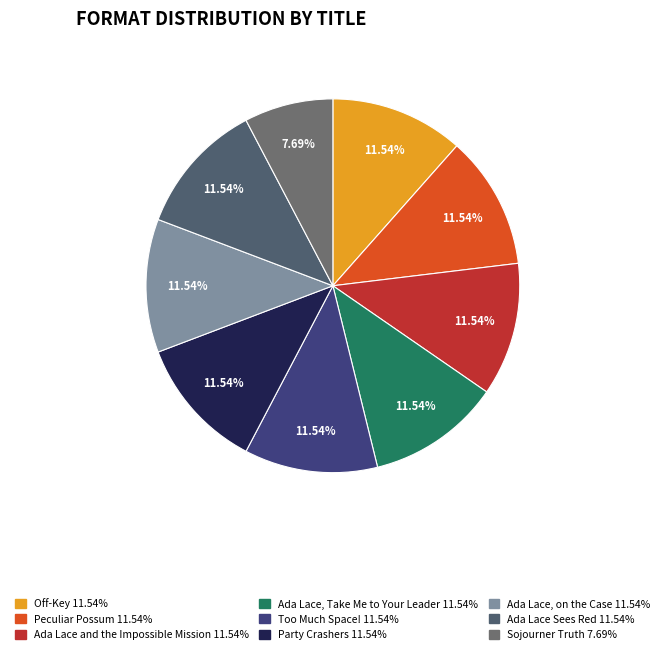

What is the total percentage of Party Crashers and Off-Key?

23.1%